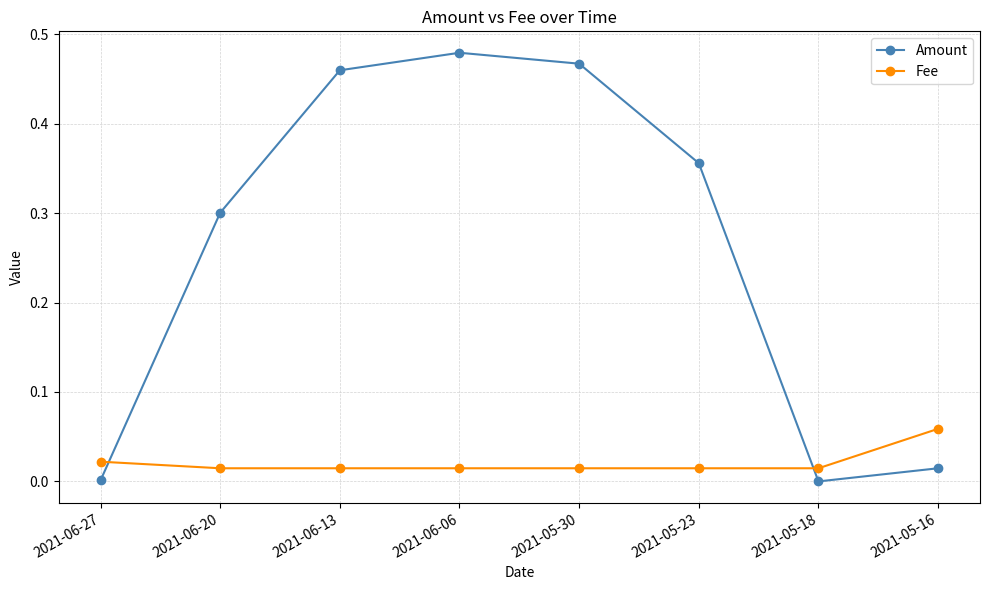

Where do Amount and Fee first cross each other?

2021-06-27 and 2021-06-20